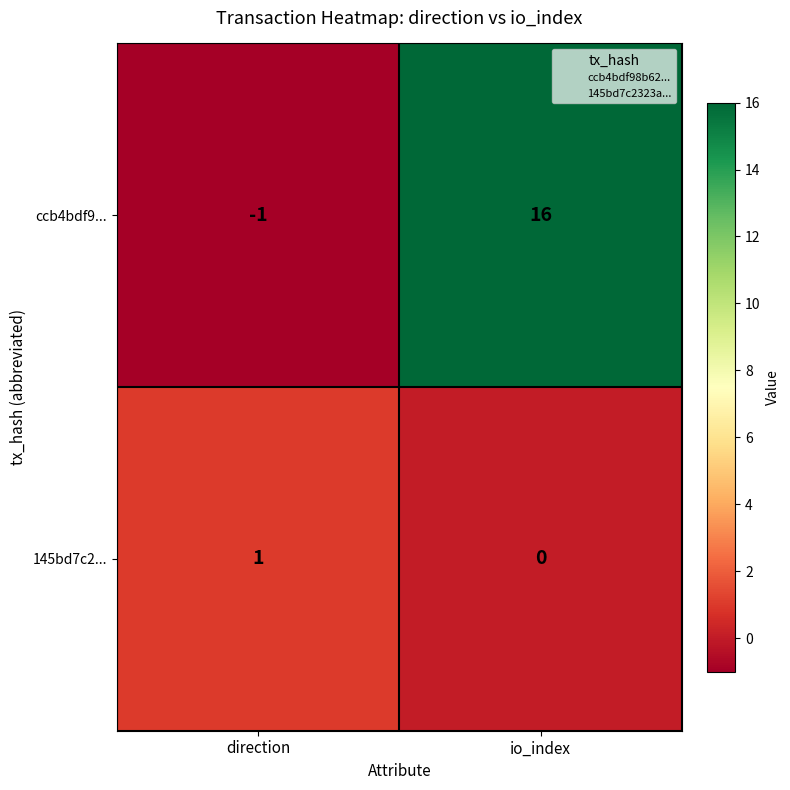

Which category has the lowest value in the ccb4bdf9... series?

direction